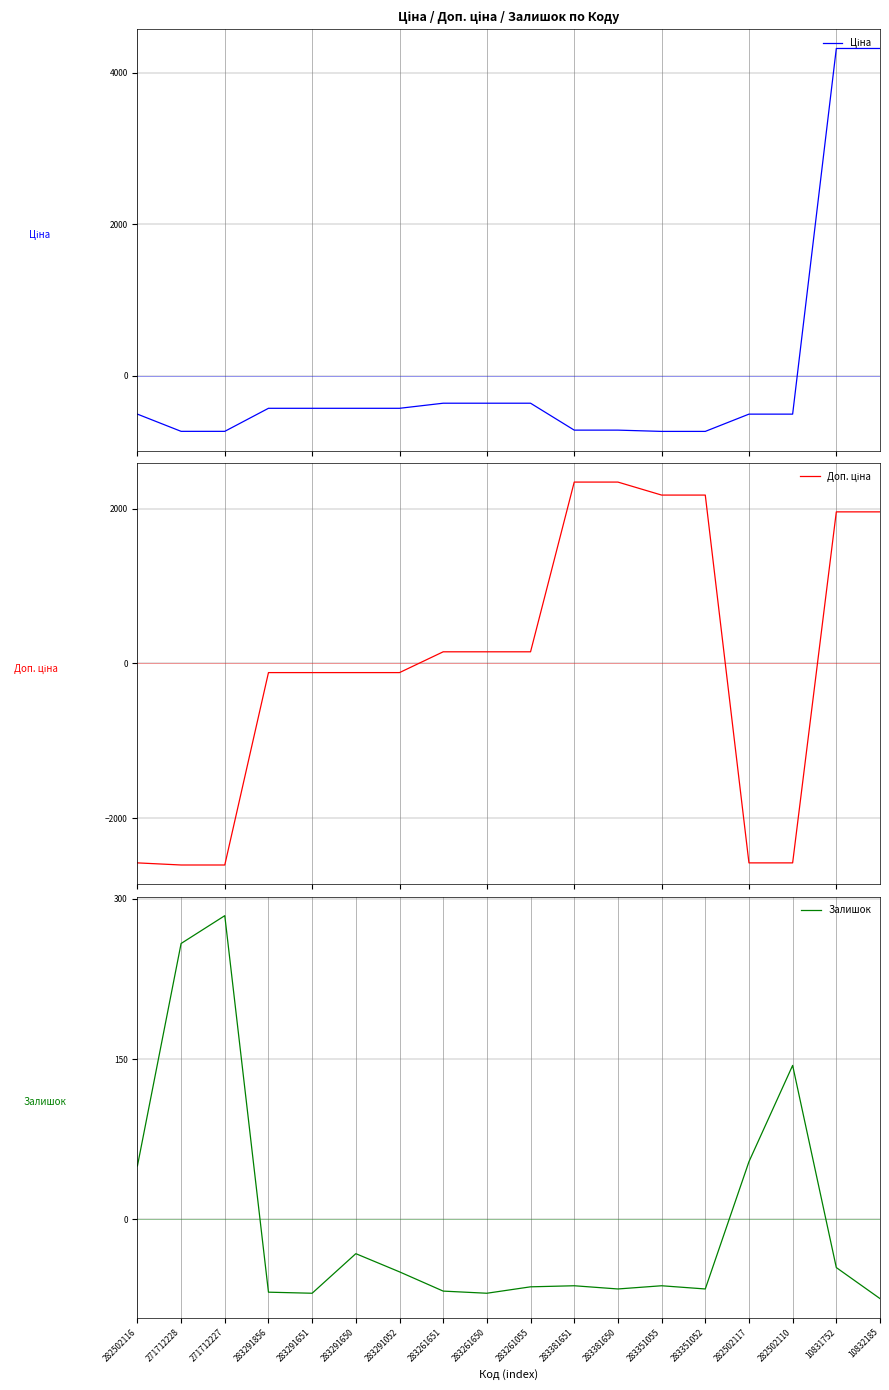

What is the sum of the Залишок values at 283291052 and 283261651?

-116